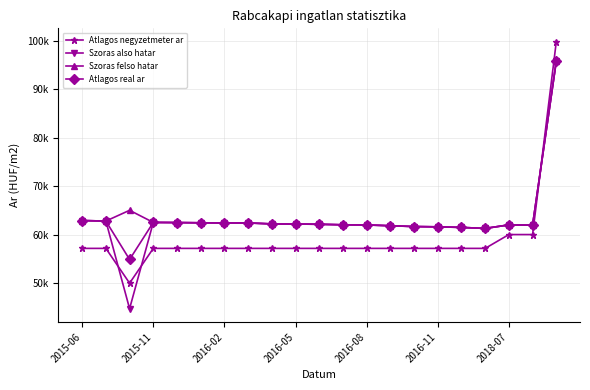

What are all the series names shown in the legend?

Atlagos negyzetmeter ar, Szoras also hatar, Szoras felso hatar, Atlagos real ar